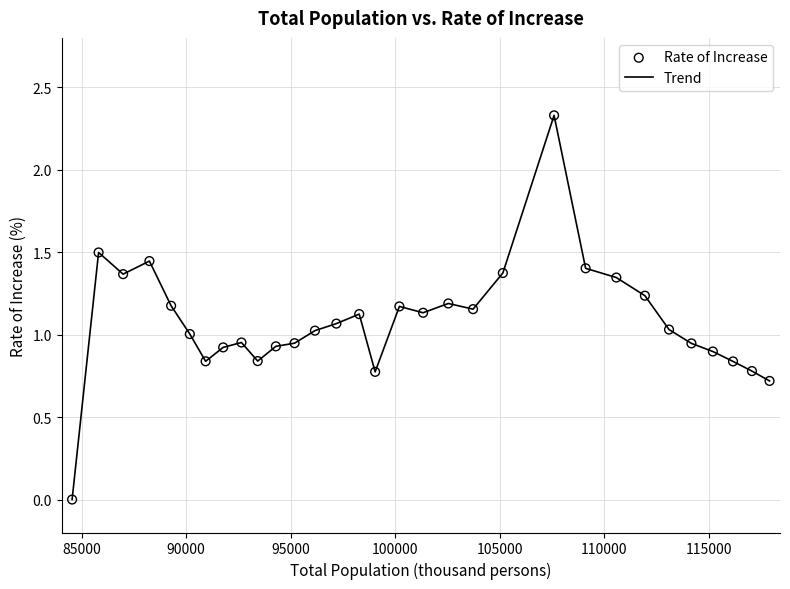

How many lines are shown in the chart?

1